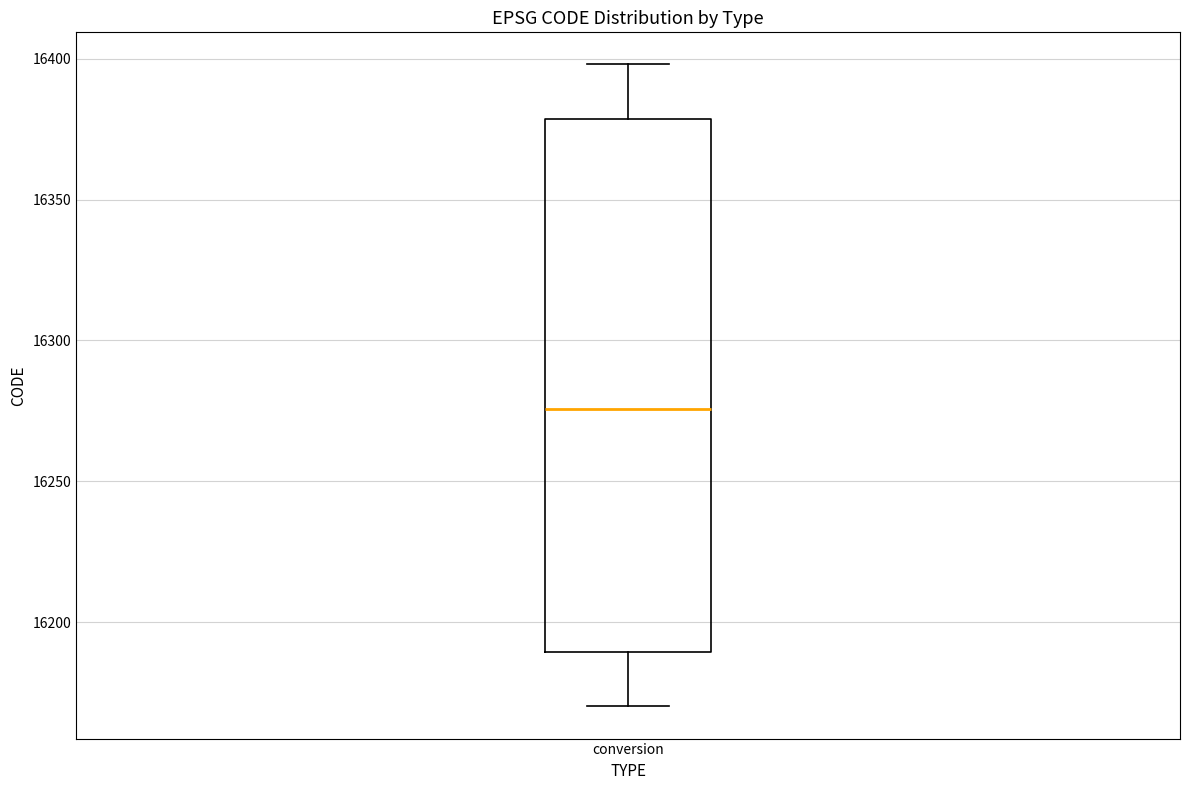

Read this box plot against the y-axis: the position of the median line, the range covered by the box, and the ends of both whiskers. The values are not printed on the chart, so give them approximately, as read against the axis.

median 16275, box 16190 to 16380, whiskers 16170 to 16400